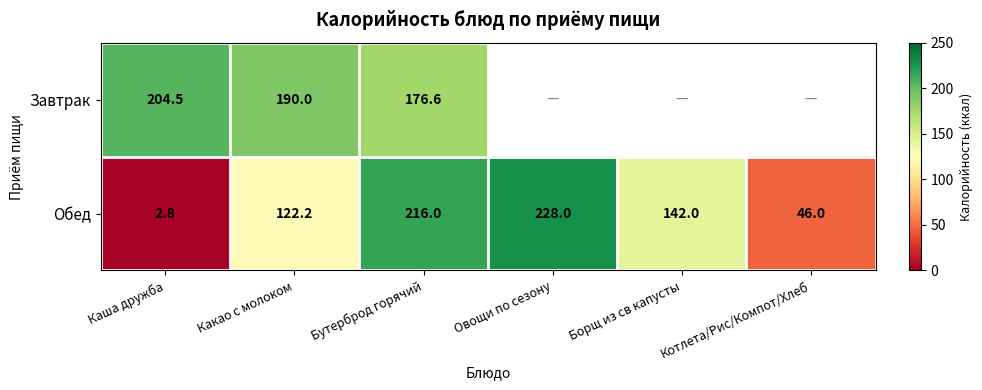

The Завтрак series shows 176.6 at Бутерброд горячий. True or false?

True